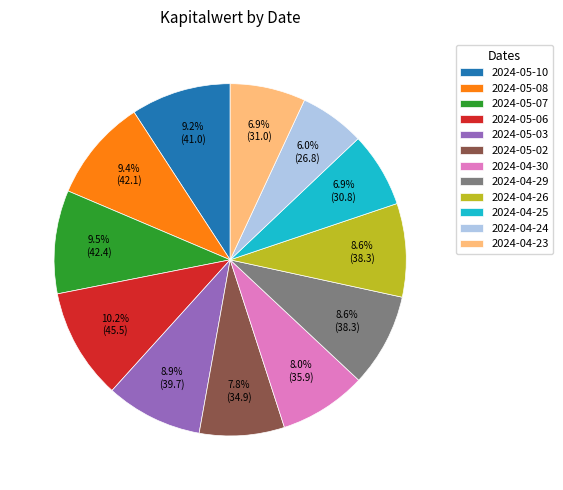

To the nearest percent, what is the difference between the largest and smallest slice percentages?

4%